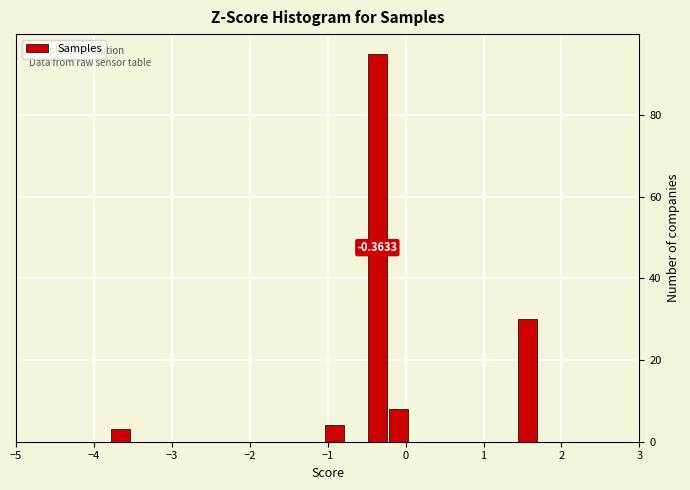

Read against the x-axis, roughly where is the centre of the tallest bar?

-0.4